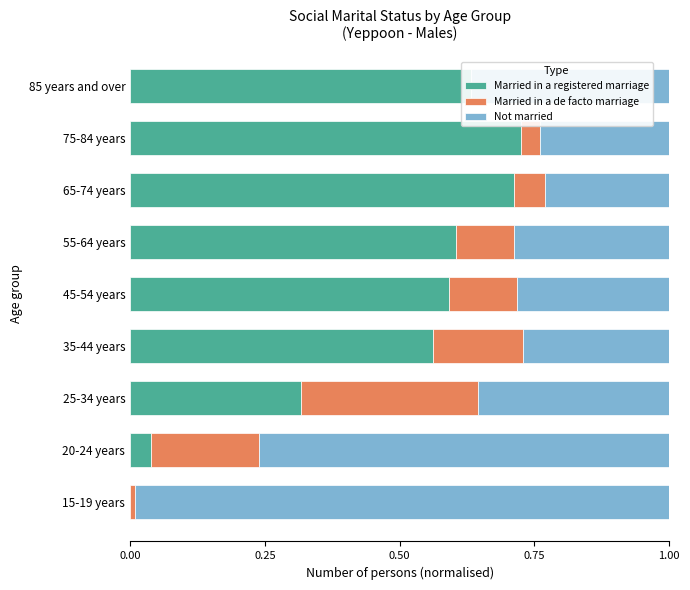

Are the bars horizontal?

Yes